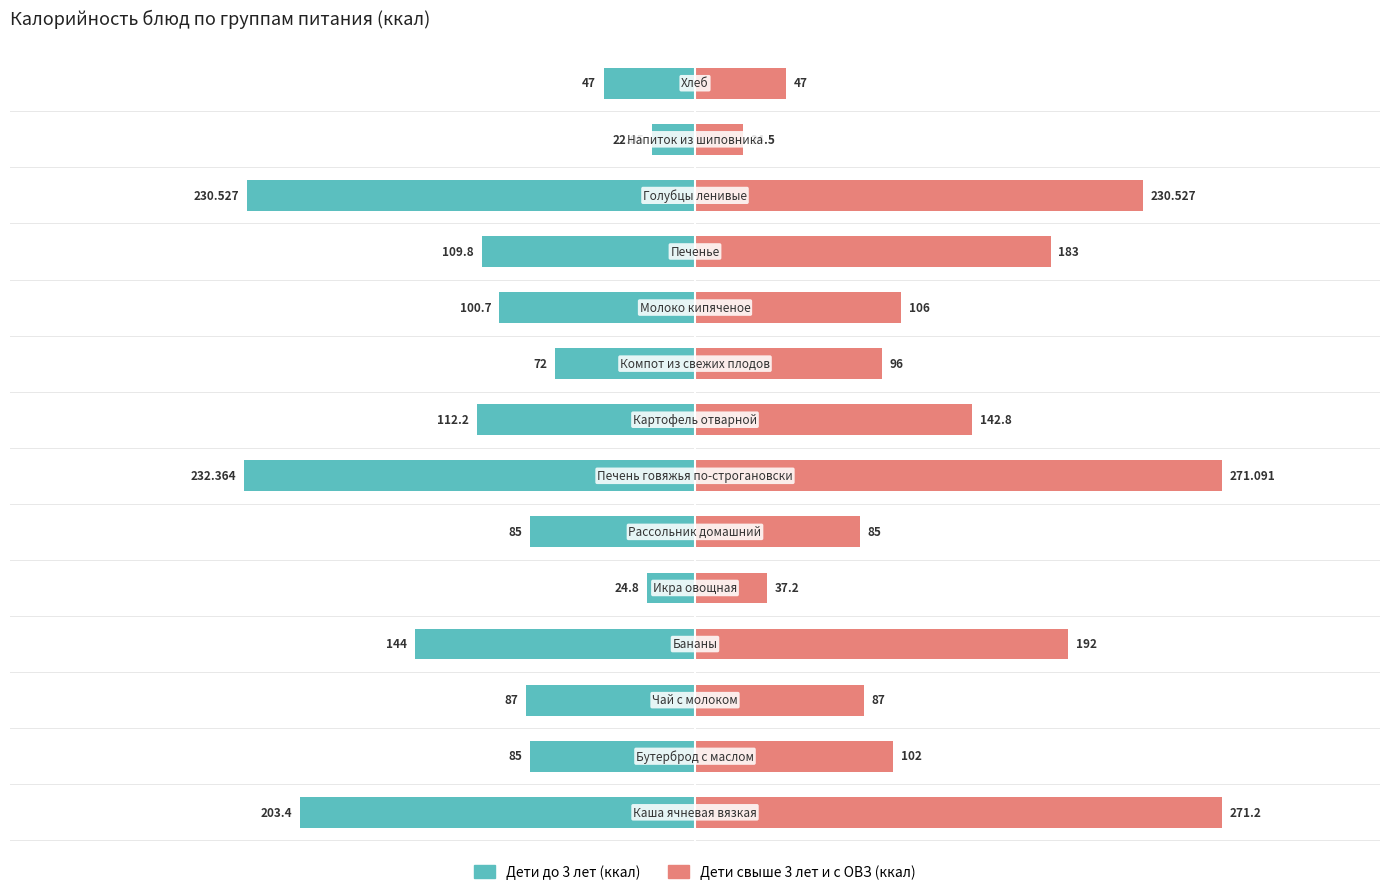

Does the chart contain any negative values?

Yes